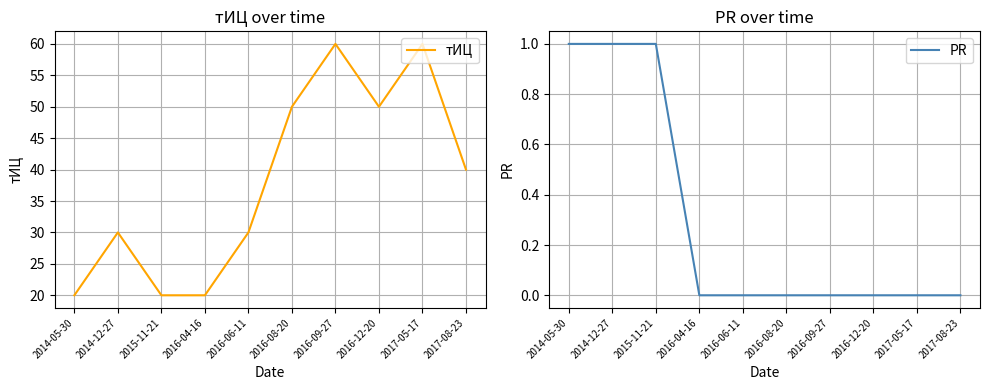

Is the value of тИЦ at 2017-05-17 greater than the value of PR at 2016-06-11?

Yes